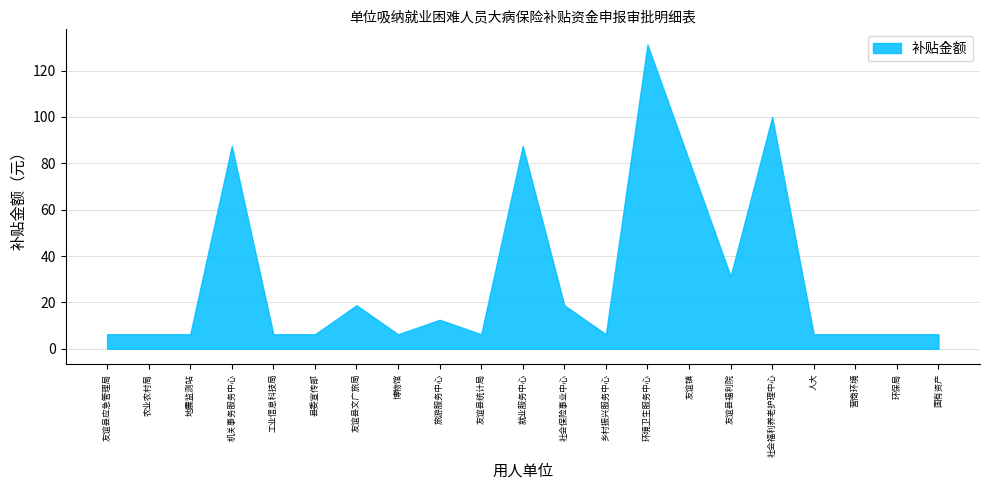

Which series has the largest total across all categories?

补贴金额